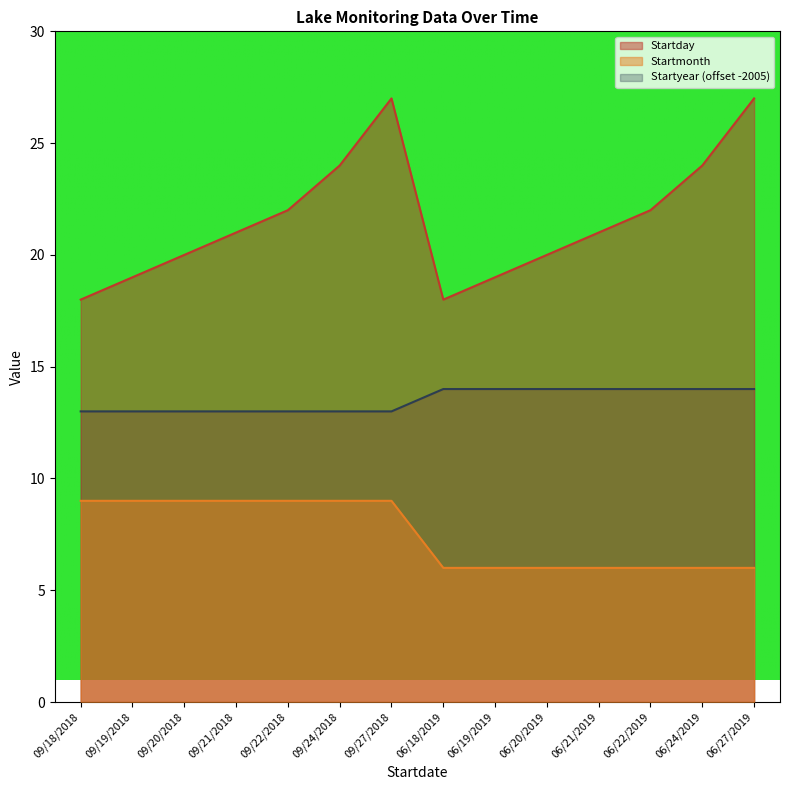

What is the difference between the highest and lowest values at 09/24/2018?

15